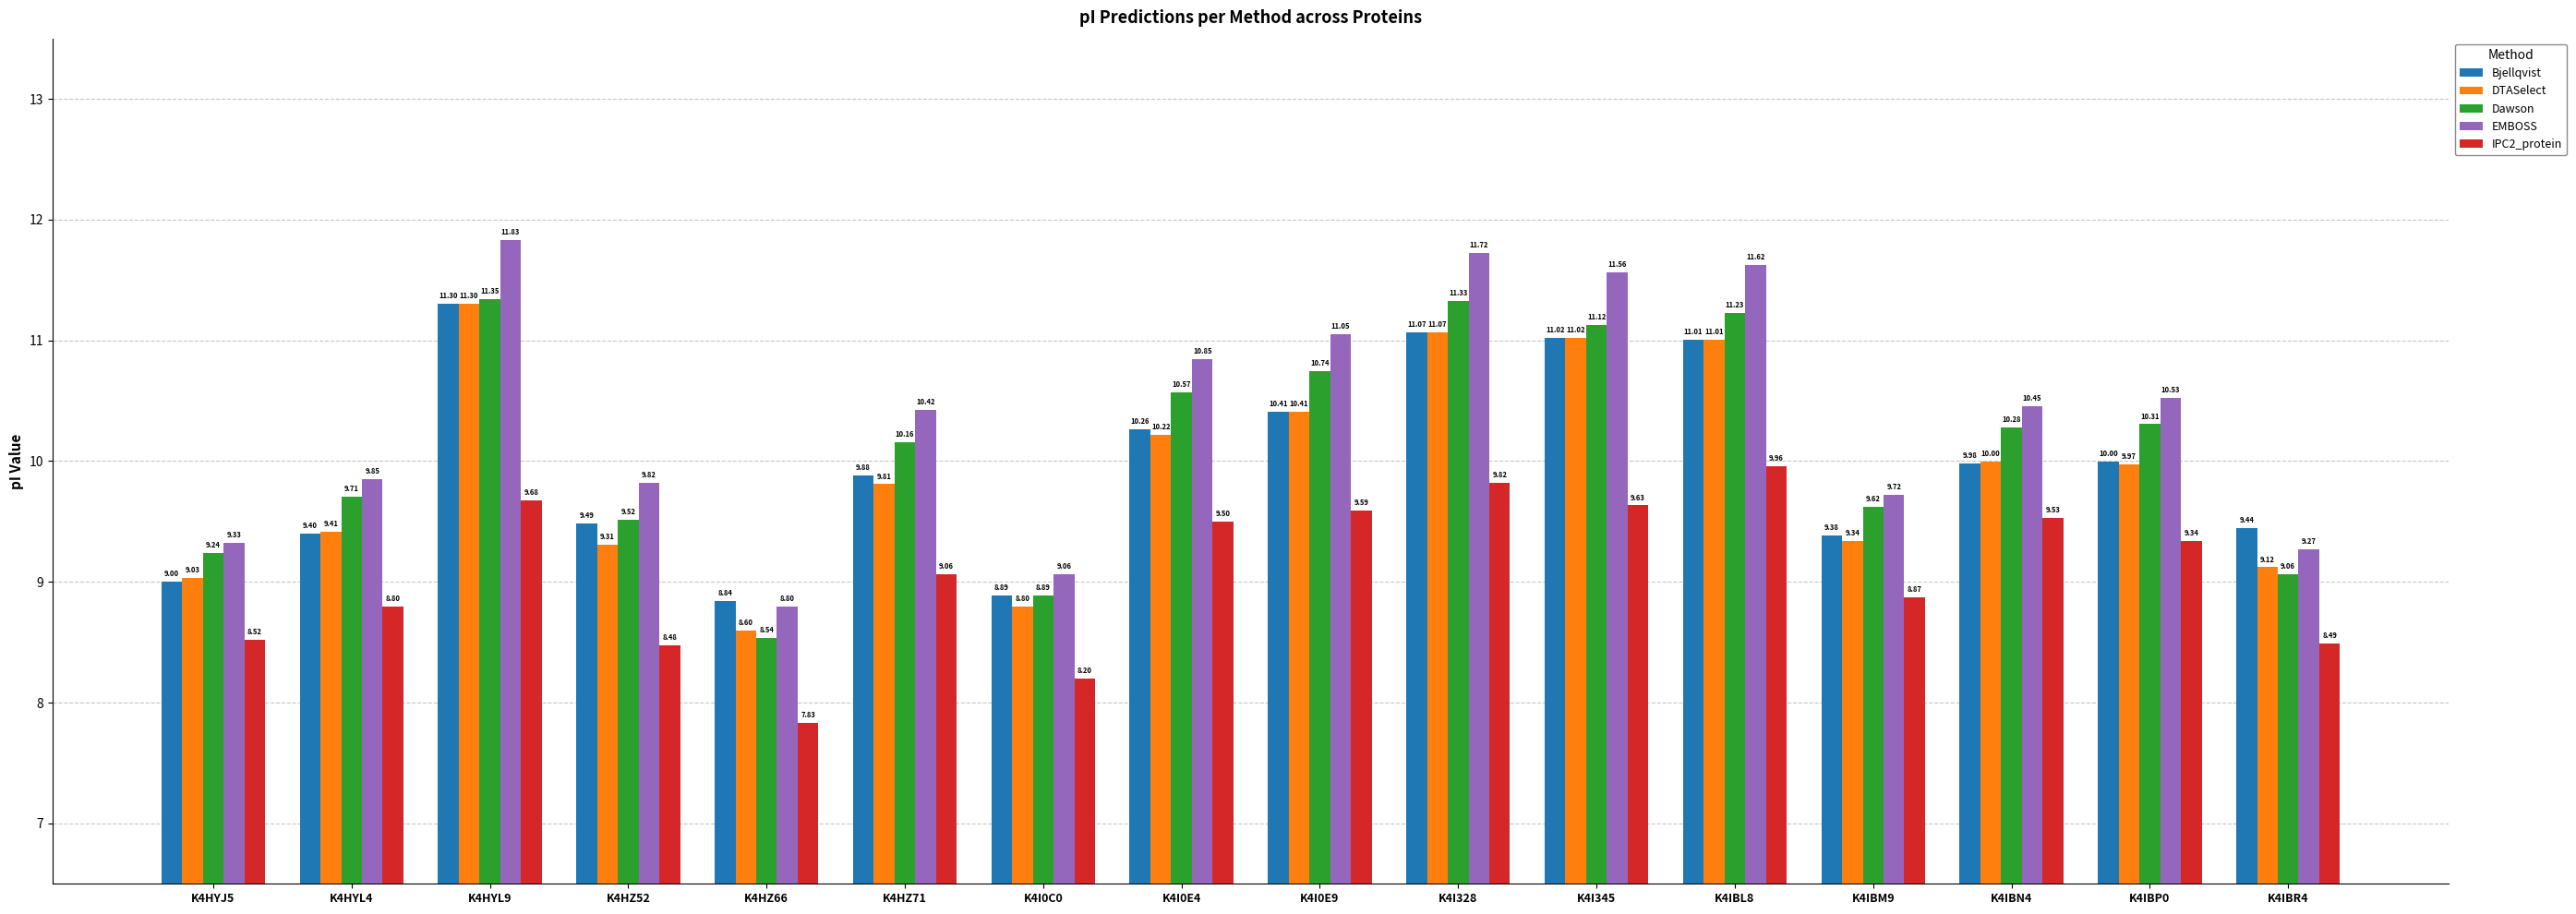

What is the total value across all series at K4IBL8?

54.8